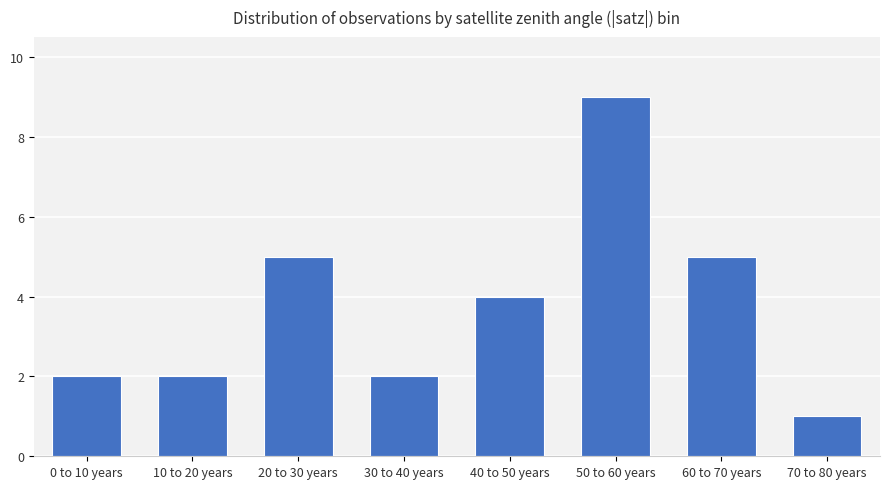

What is the difference between the maximum and minimum values?

8